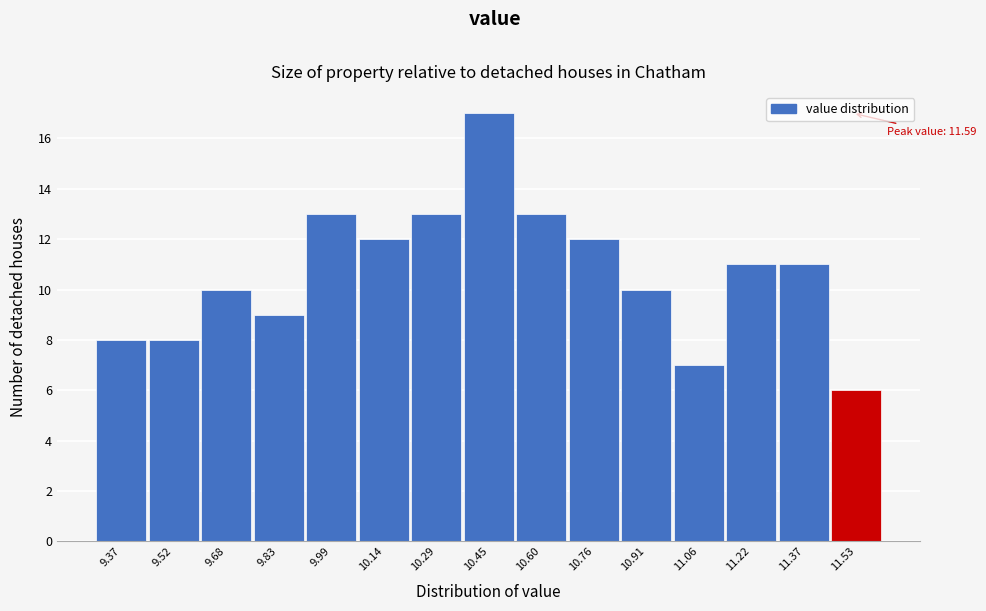

Reading left to right, what are all the values shown in this chart?

9.37=8	9.52=8	9.68=10	9.83=9	9.99=13	10.14=12	10.29=13	10.45=17	10.60=13	10.76=12	10.91=10	11.06=7	11.22=11	11.37=11	11.53=6